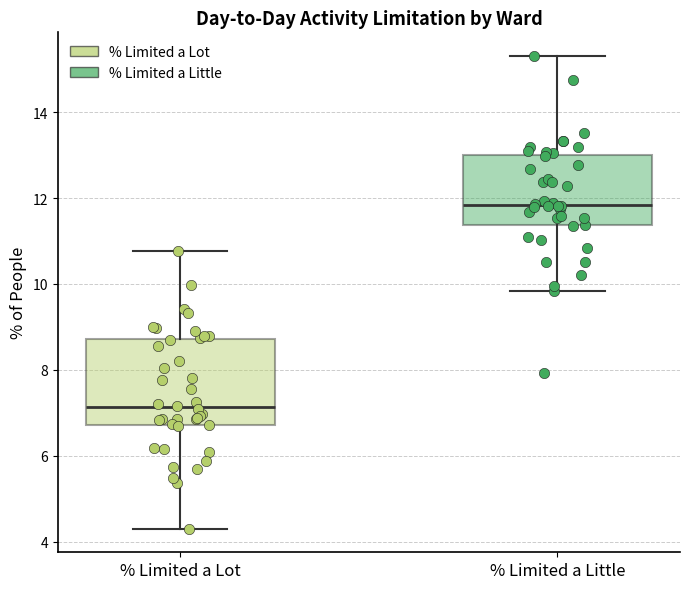

Which box has the lowest median line?

% Limited a Lot